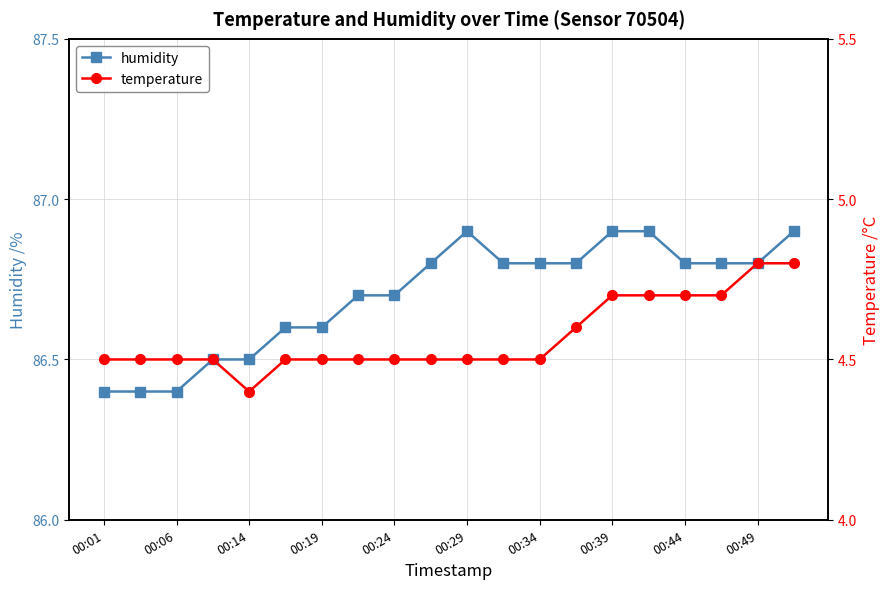

The humidity series shows 86.6 at 00:19. True or false?

True